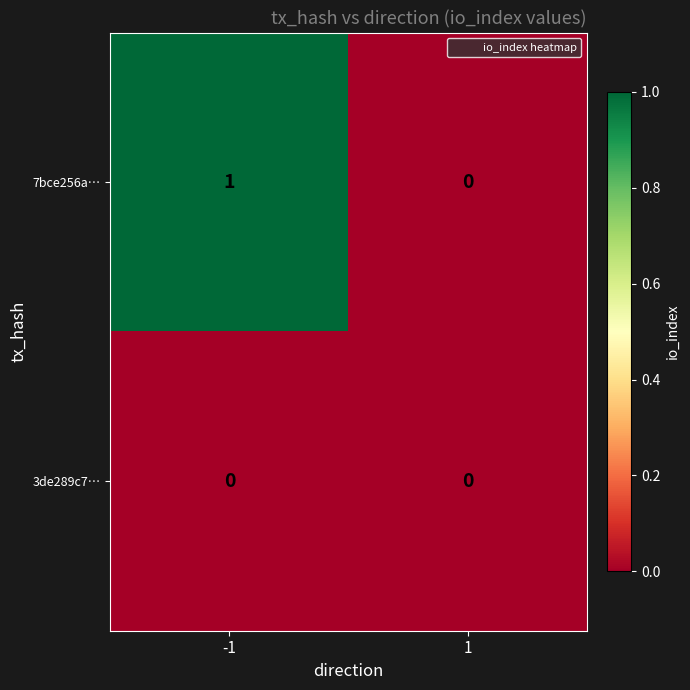

True or false: 3de289c7… has a value of 0 at -1.

True